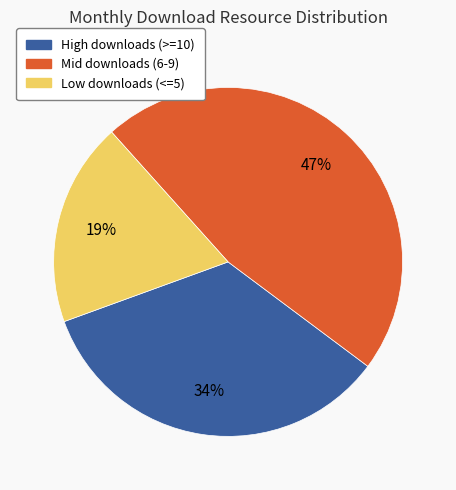

True or false: High downloads (>=10) accounts for 34% of the total.

True